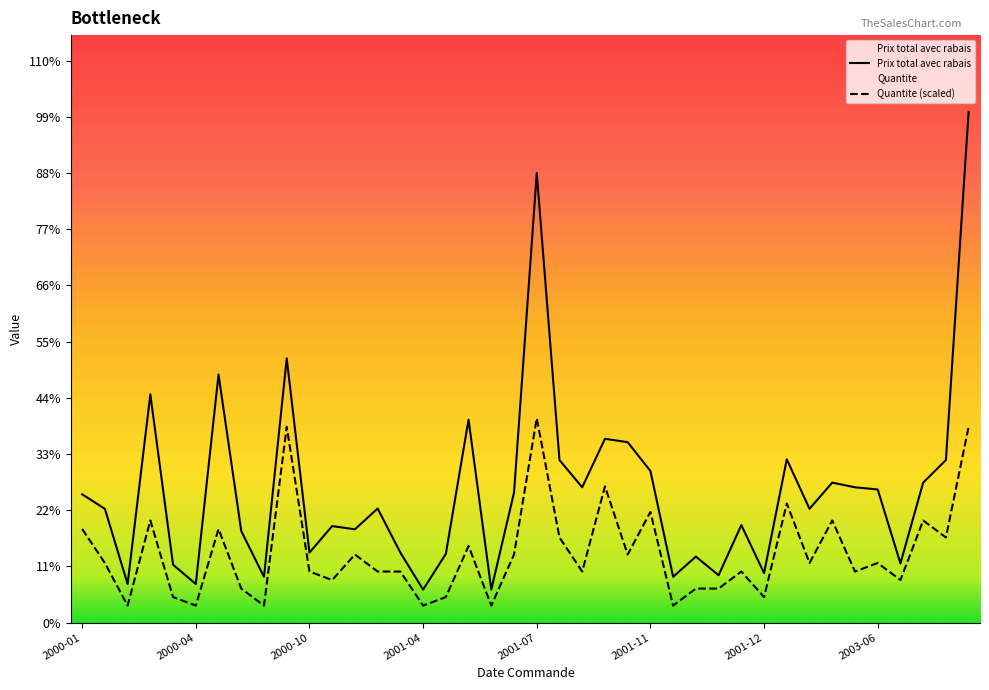

Rank the categories by Quantite value from highest to lowest.

2001-07-09, 2000-10-03, 2003-12-27, 2001-10-08, 2001-12-24, 2001-11-14, 2003-08-22, 2000-04-05, 2003-03-08, 2000-01-01, 2000-06-24, 2001-09-05, 2003-12-14, 2001-05-17, 2000-11-02, 2001-10-17, 2001-06-27, 2000-01-04, 2003-01-11, 2003-06-06, 2001-09-18, 2001-04-07, 2001-12-13, 2001-01-26, 2000-10-27, 2003-03-24, 2000-10-28, 2003-07-27, 2001-11-25, 2001-11-26, 2000-08-23, 2001-05-02, 2000-04-08, 2001-12-13, 2001-06-16, 2000-04-24, 2001-11-16, 2001-04-09, 2000-09-12, 2000-02-19